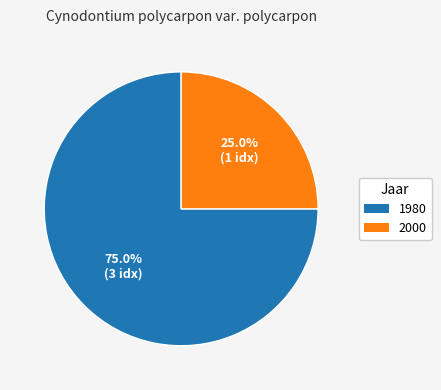

What percentage is the 1980 slice, to the nearest percent?

75%